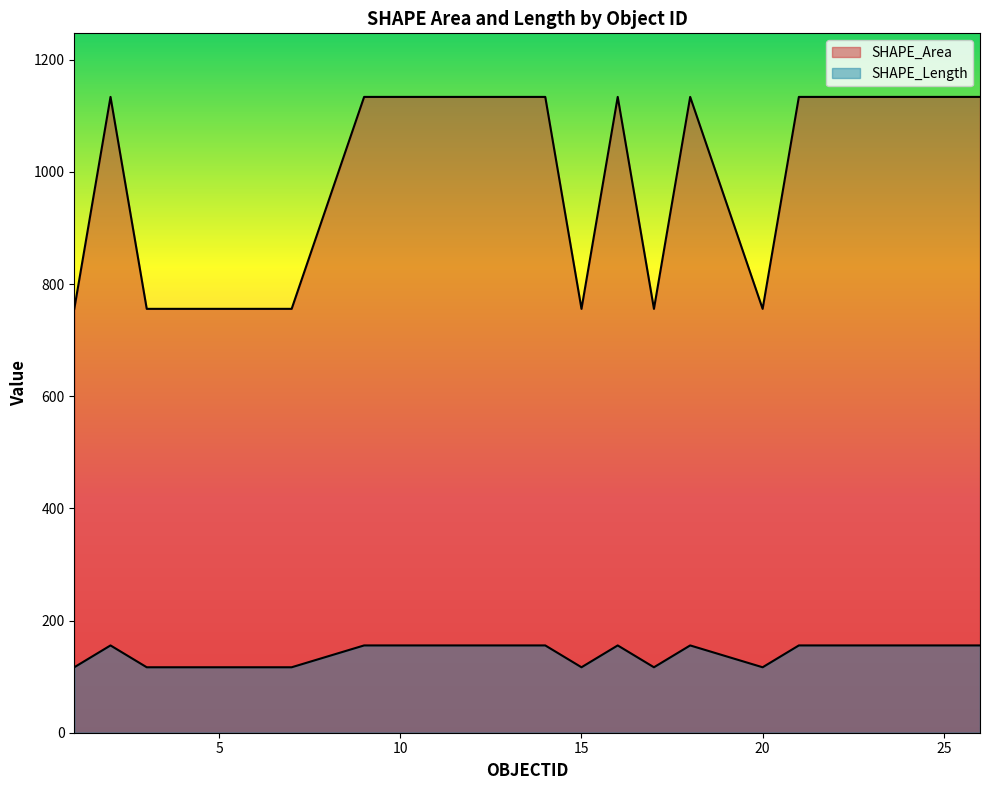

What is the minimum value for SHAPE_Area?

755.9